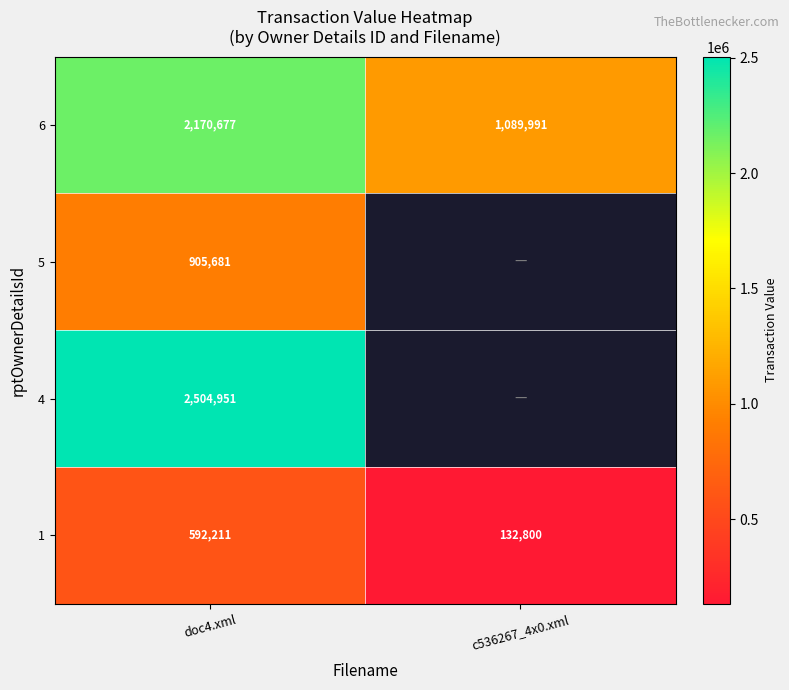

List the labels in order of 1 value, smallest first.

c536267_4x0.xml, doc4.xml